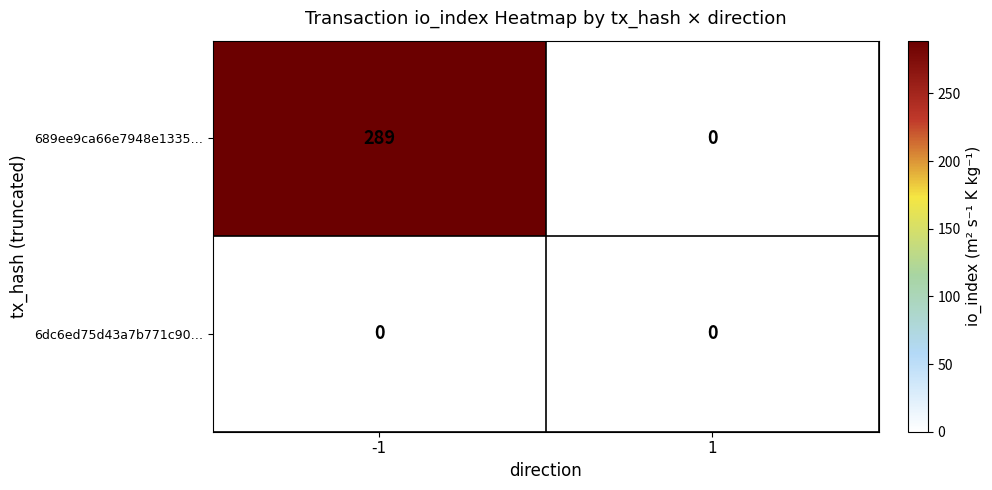

Reading left to right, transcribe all the data shown in this chart.

689ee9ca66e7948e1335…: -1=289	1=0
6dc6ed75d43a7b771c90…: -1=0	1=0